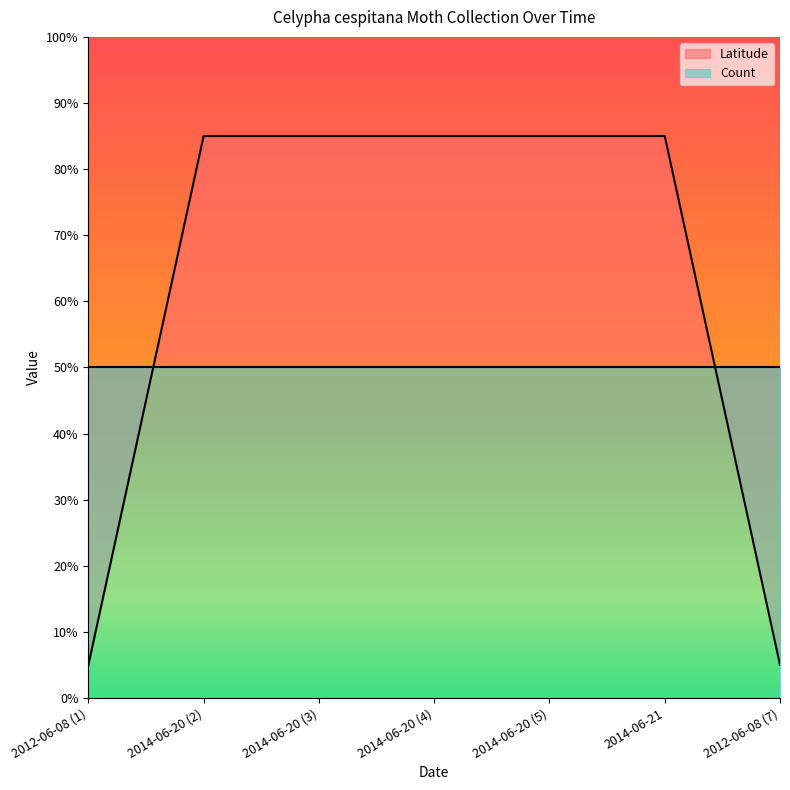

Which category has the highest value across all series?

2014-06-20 (2)